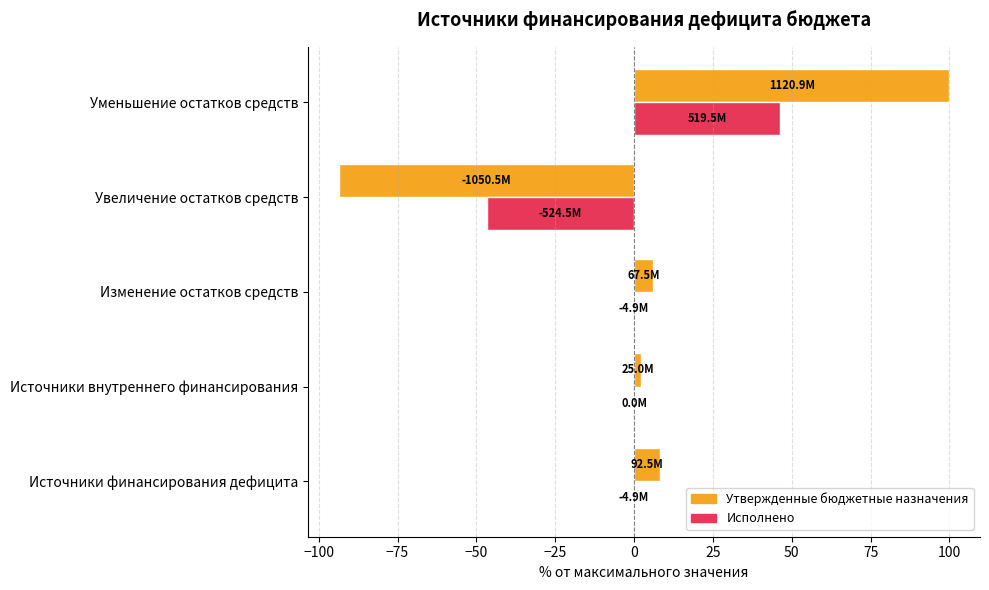

What is the sum of all Исполнено values?

-1.3